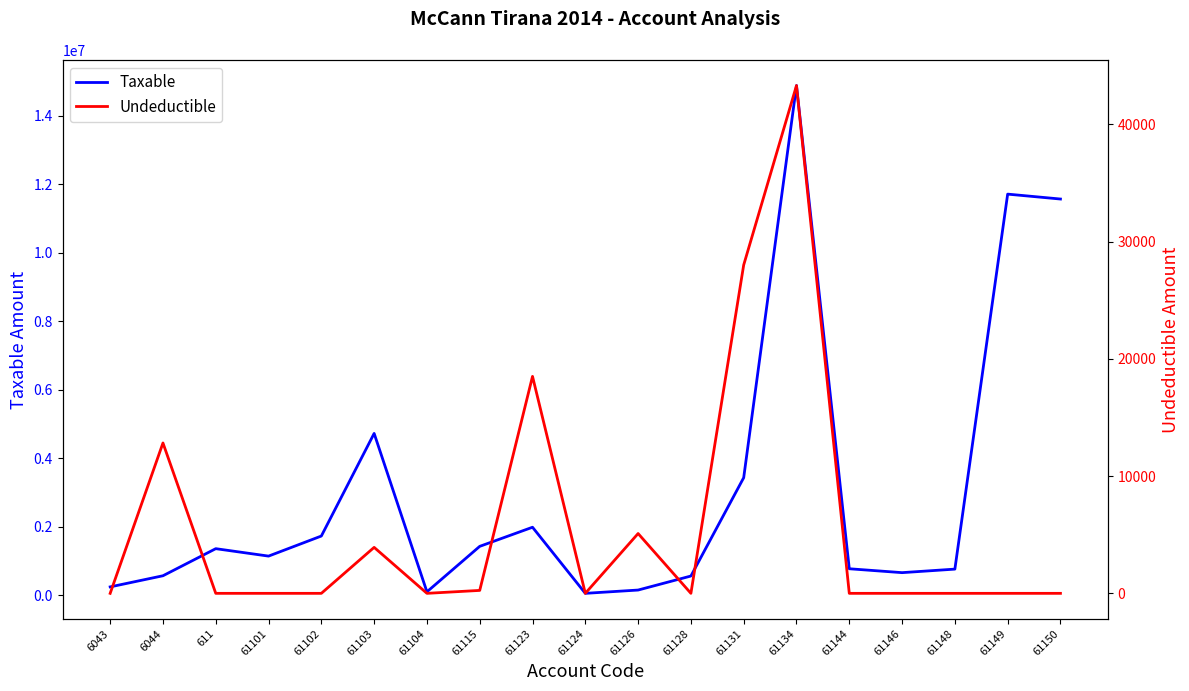

What is the greatest value displayed?

14887859.8